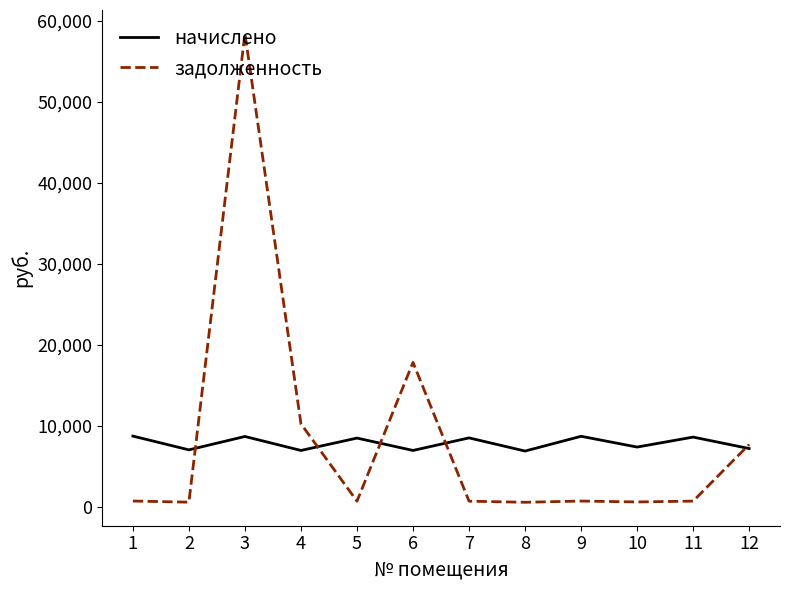

At which label is задолженность closest to 29496?

6